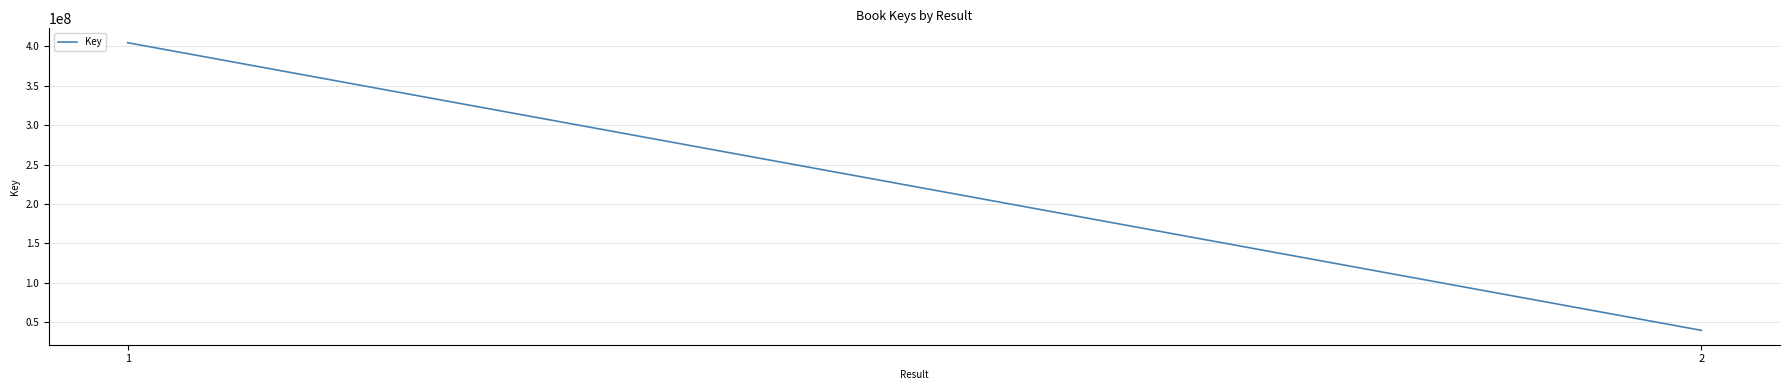

Approximately how many times larger is the value at 2 compared to 1?

0.1